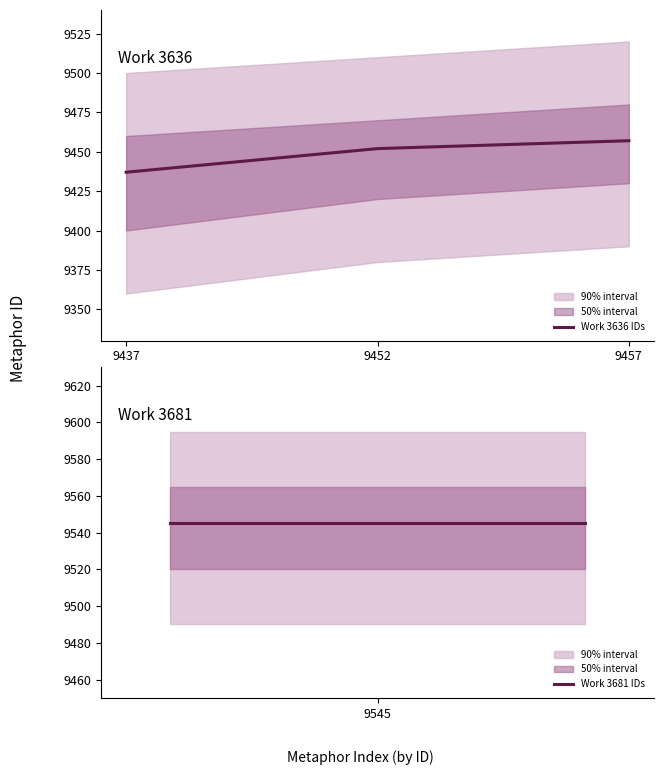

Where is Work 3636 IDs nearest to the value 9447?

9452